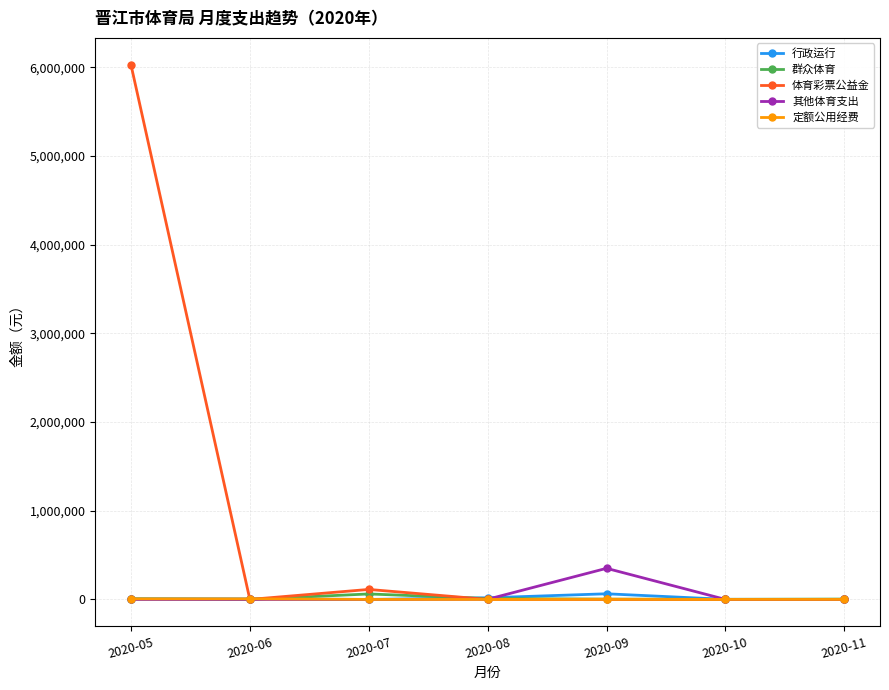

Which series changed the most between 2020-05 and 2020-07?

体育彩票公益金